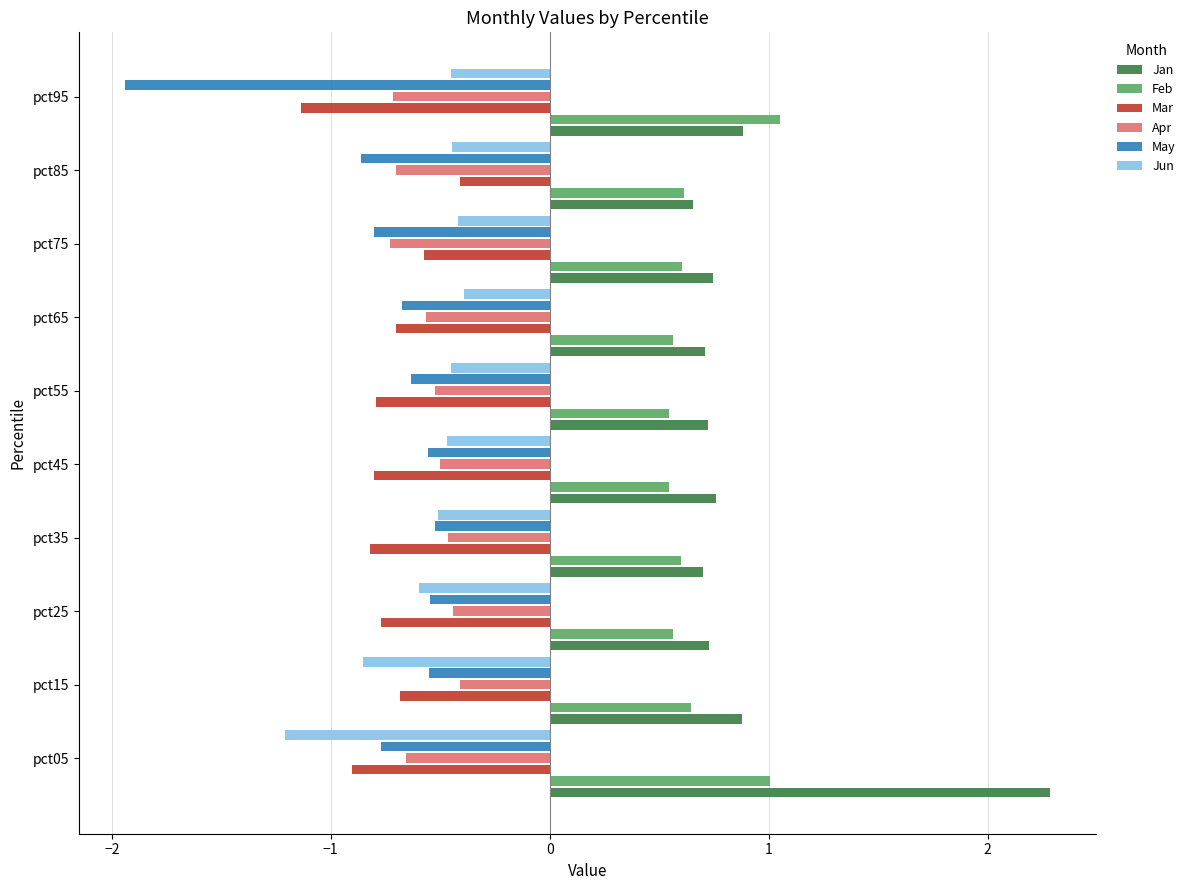

At how many categories does at least one series exceed 0?

10